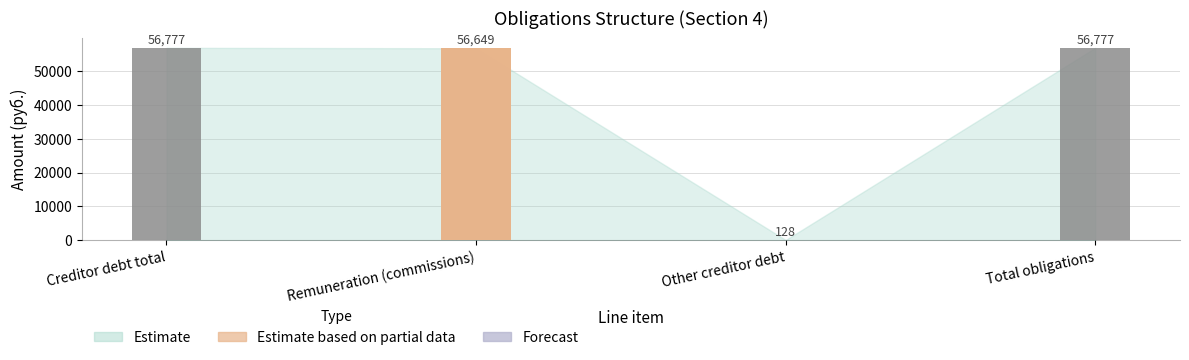

Where is the data nearest to the value 28452?

Remuneration (commissions)